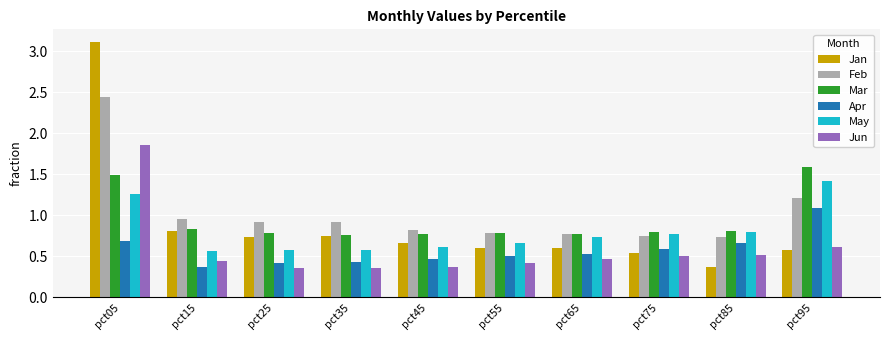

The Feb series shows 1.3 at pct45. True or false?

False